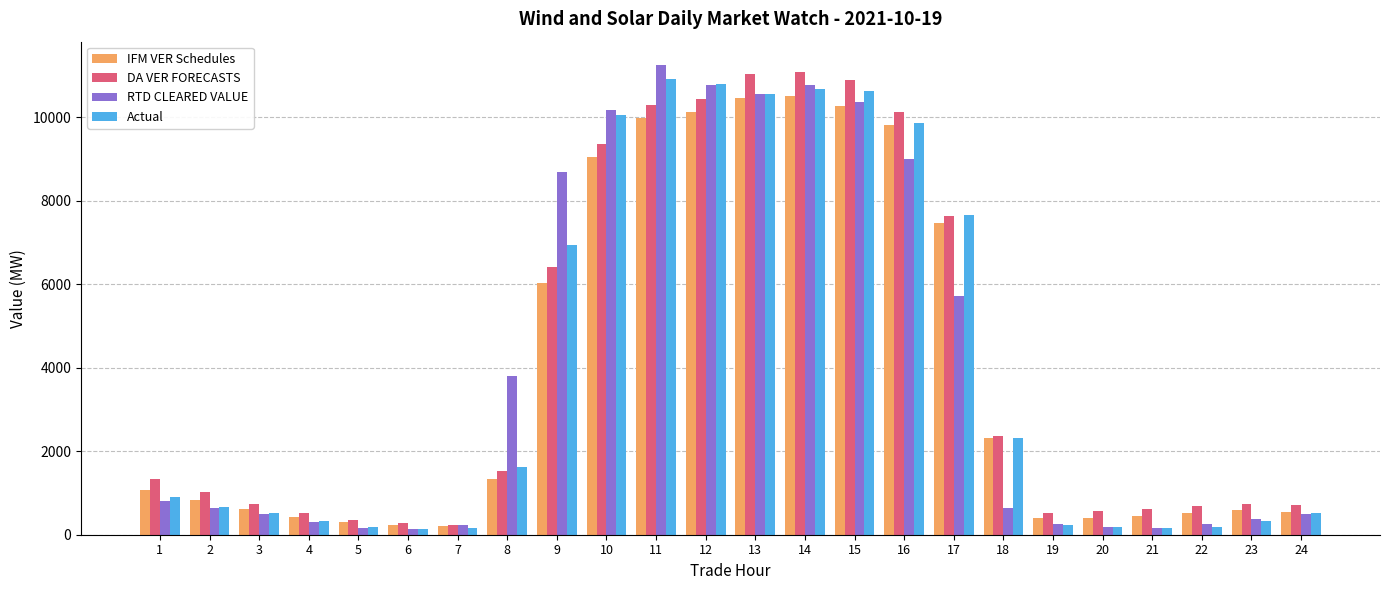

Where is Actual nearest to the value 5518?

9